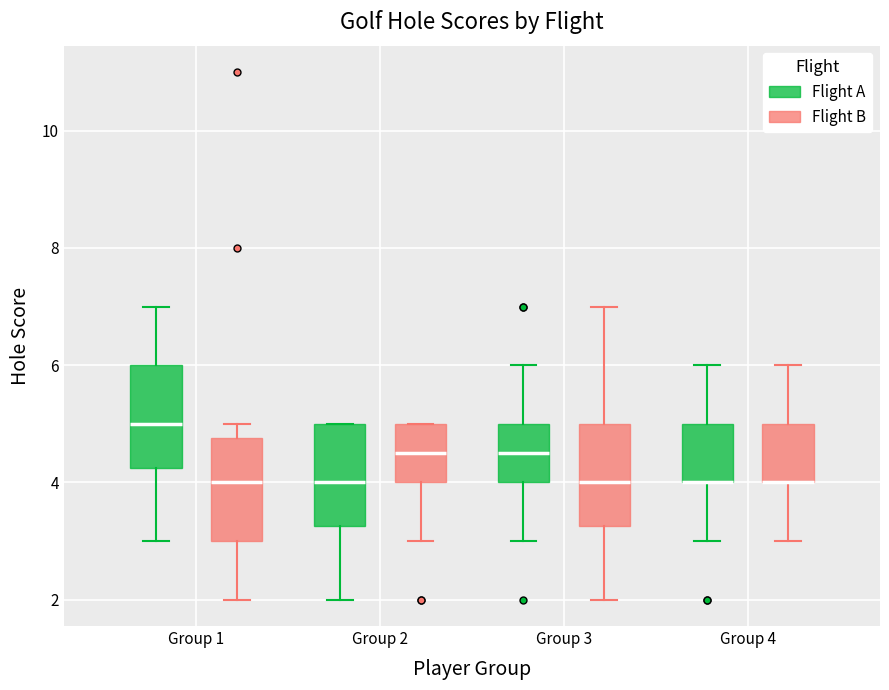

Reading left to right, read every box against the y-axis: the position of its median line, the range the box covers, and the ends of its whiskers. The values are not printed on the chart, so give them approximately, as read against the axis.

Group 1 (Flight A): median 5.0, box 4.2 to 6.0, whiskers 3.0 to 7.0
Group 1 (Flight B): median 4.0, box 3.0 to 4.8, whiskers 2.0 to 5.0
Group 2 (Flight A): median 4.0, box 3.2 to 5.0, whiskers 2.0 to 5.0
Group 2 (Flight B): median 4.6, box 4.0 to 5.0, whiskers 3.0 to 5.0
Group 3 (Flight A): median 4.6, box 4.0 to 5.0, whiskers 3.0 to 6.0
Group 3 (Flight B): median 4.0, box 3.2 to 5.0, whiskers 2.0 to 7.0
Group 4 (Flight A): median 4.0 (drawn on the box's lower edge), box 4.0 to 5.0, whiskers 3.0 to 6.0
Group 4 (Flight B): median 4.0 (drawn on the box's lower edge), box 4.0 to 5.0, whiskers 3.0 to 6.0